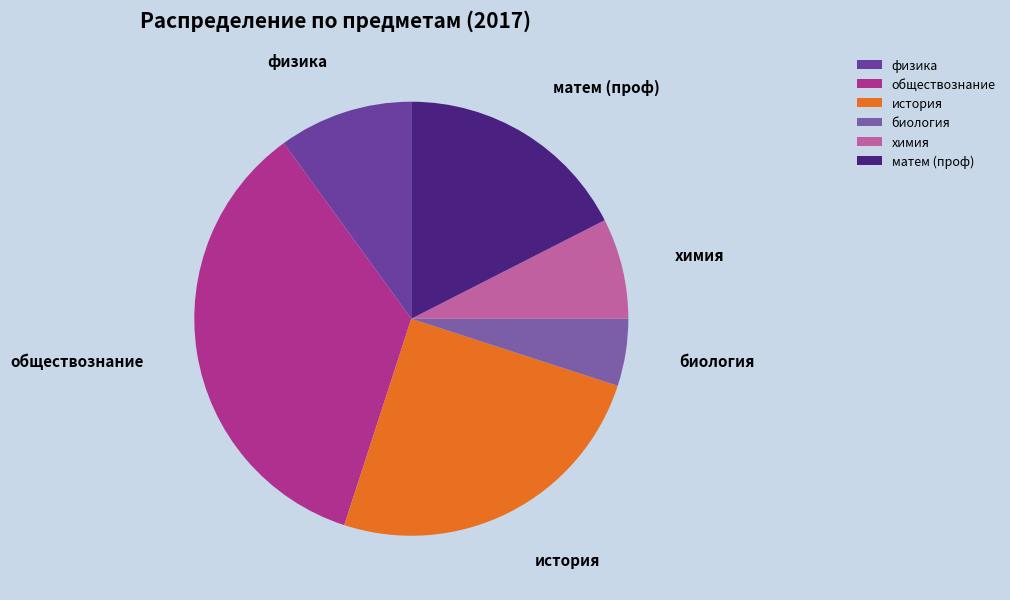

Do биология and обществознание together represent more than half of the pie?

No